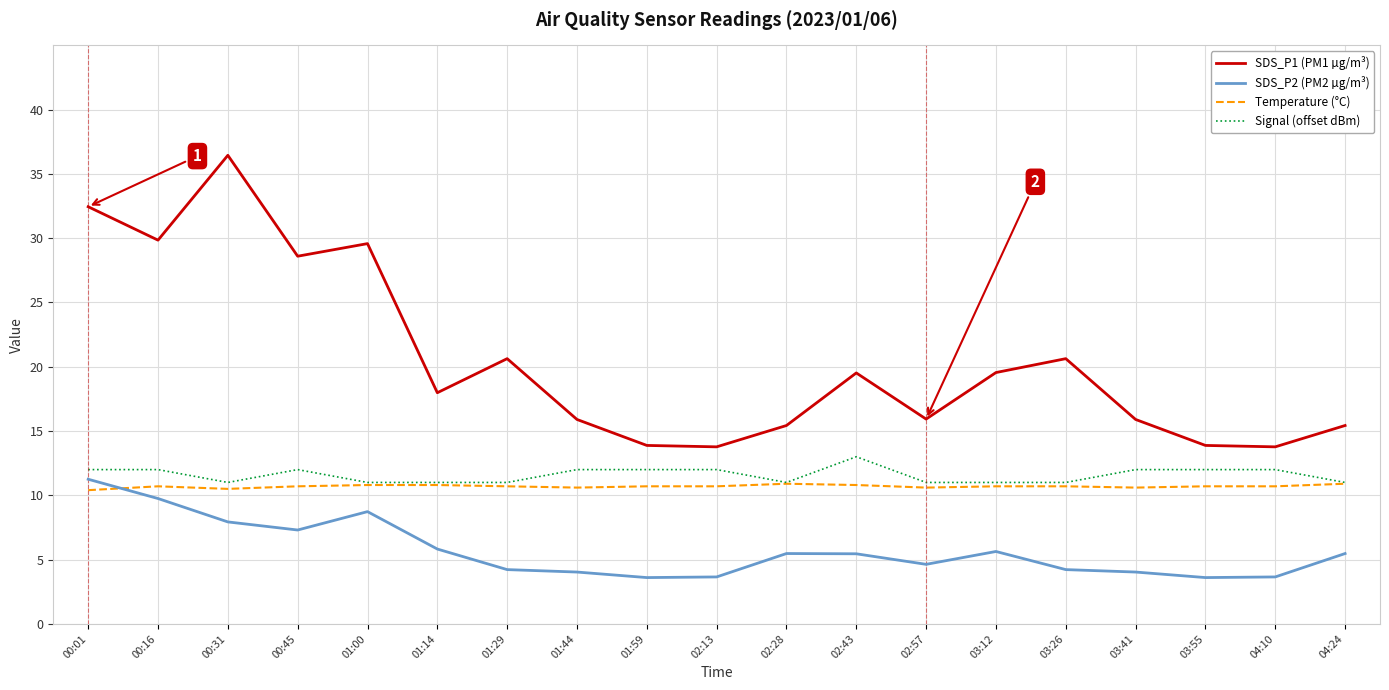

The value of SDS_P1 (PM1 µg/m³) at 01:14 is 18.0. True or false?

True